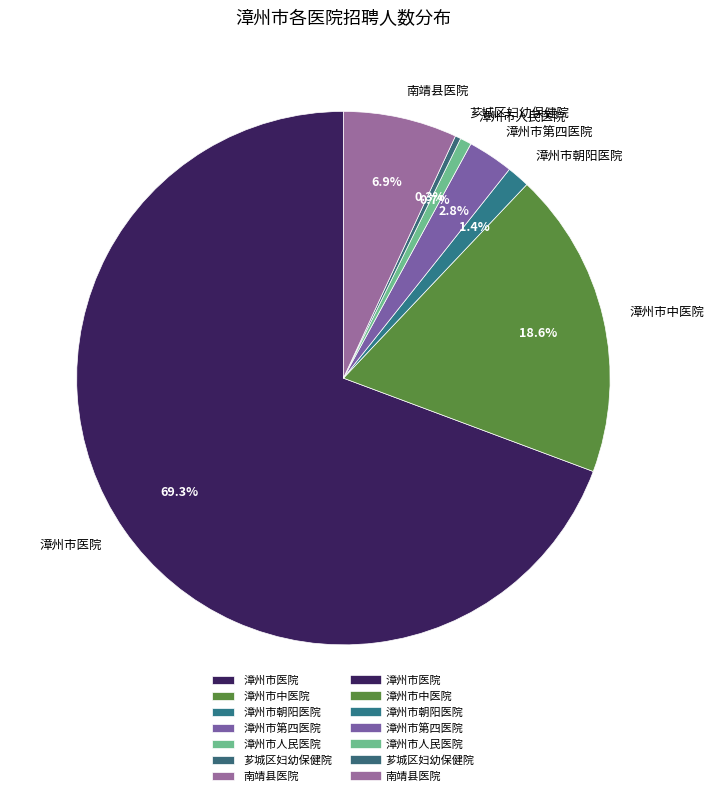

To the nearest percent, what portion does 漳州市朝阳医院 represent?

1%